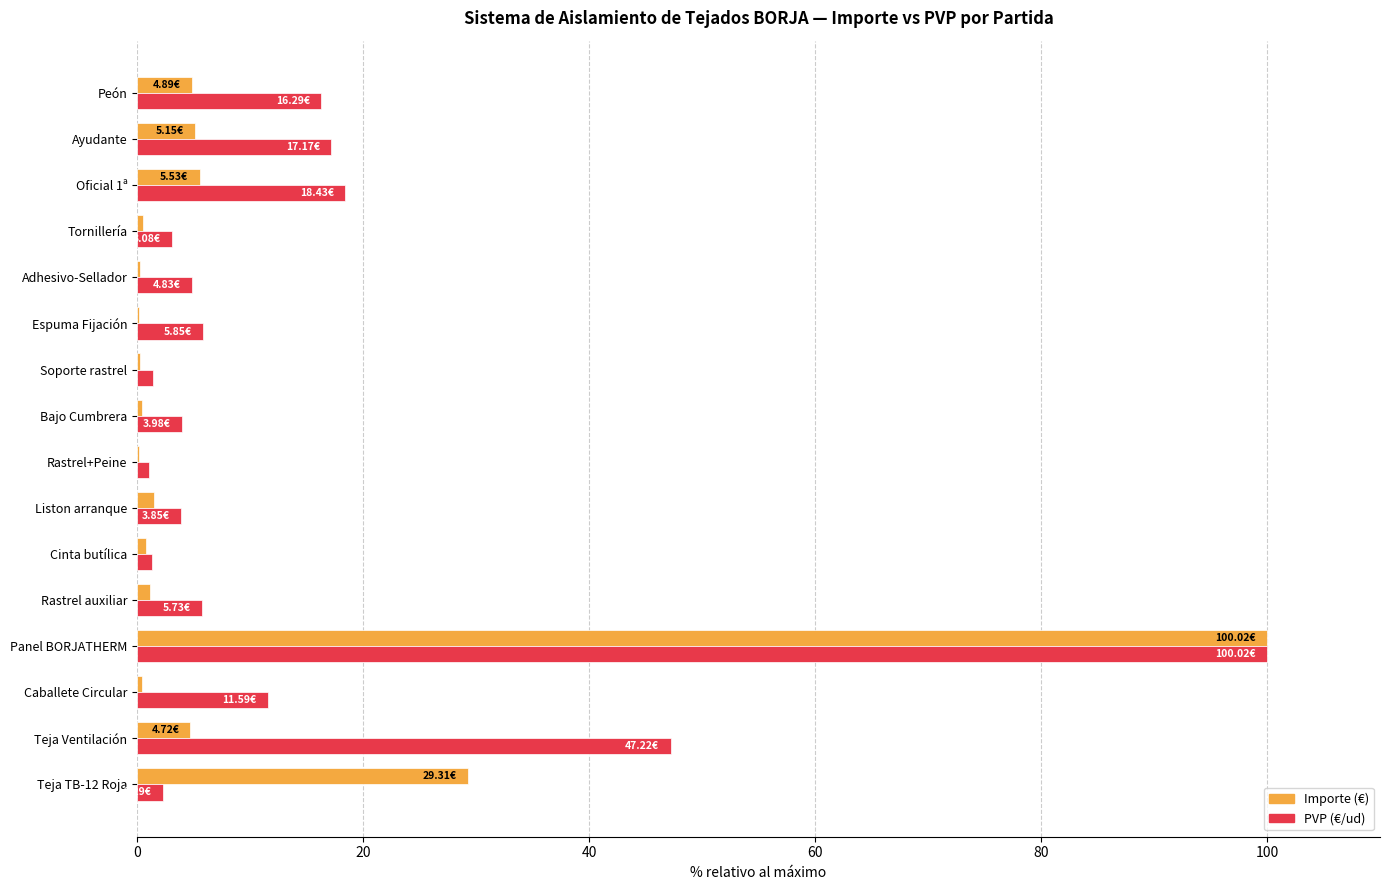

What is the total value across all series at Peón?

21.2